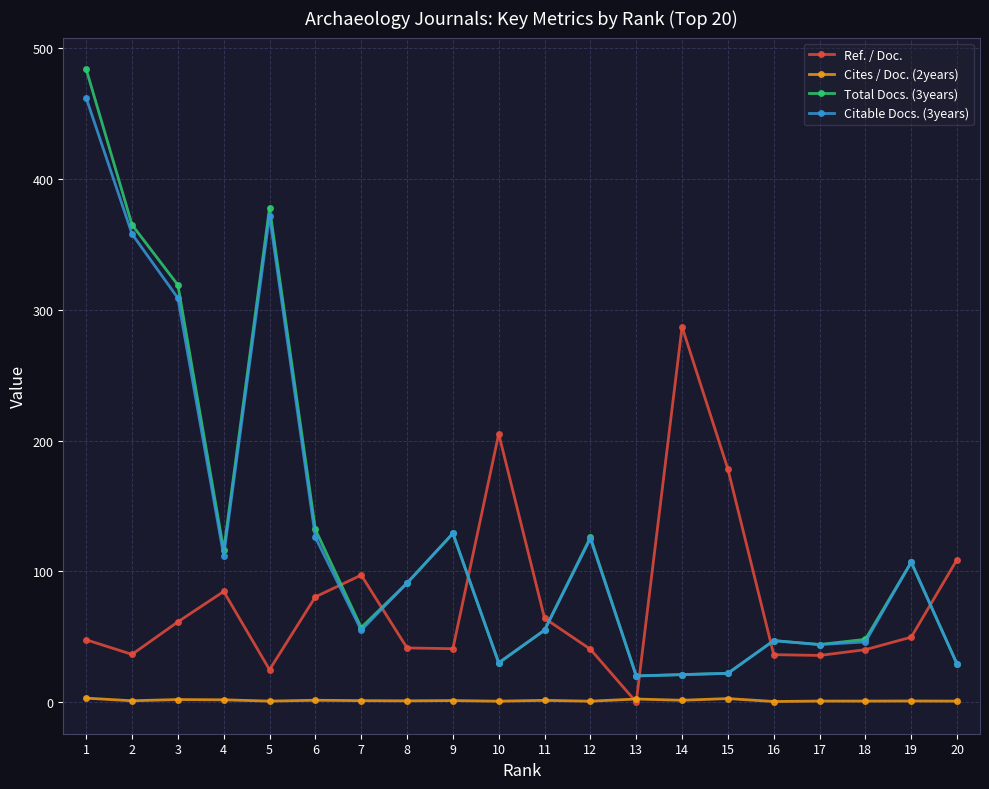

Where is the first local minimum for Ref. / Doc.?

2